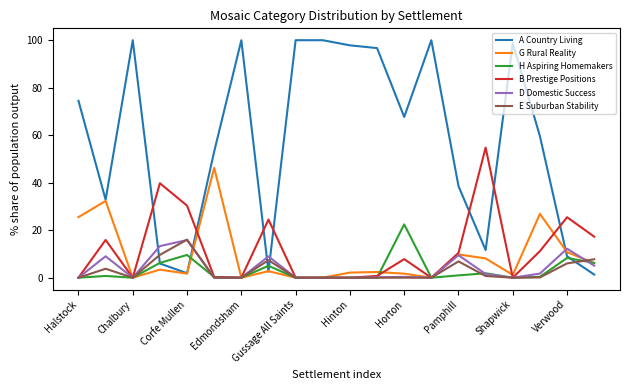

Which series has the largest range (max minus min)?

A Country Living